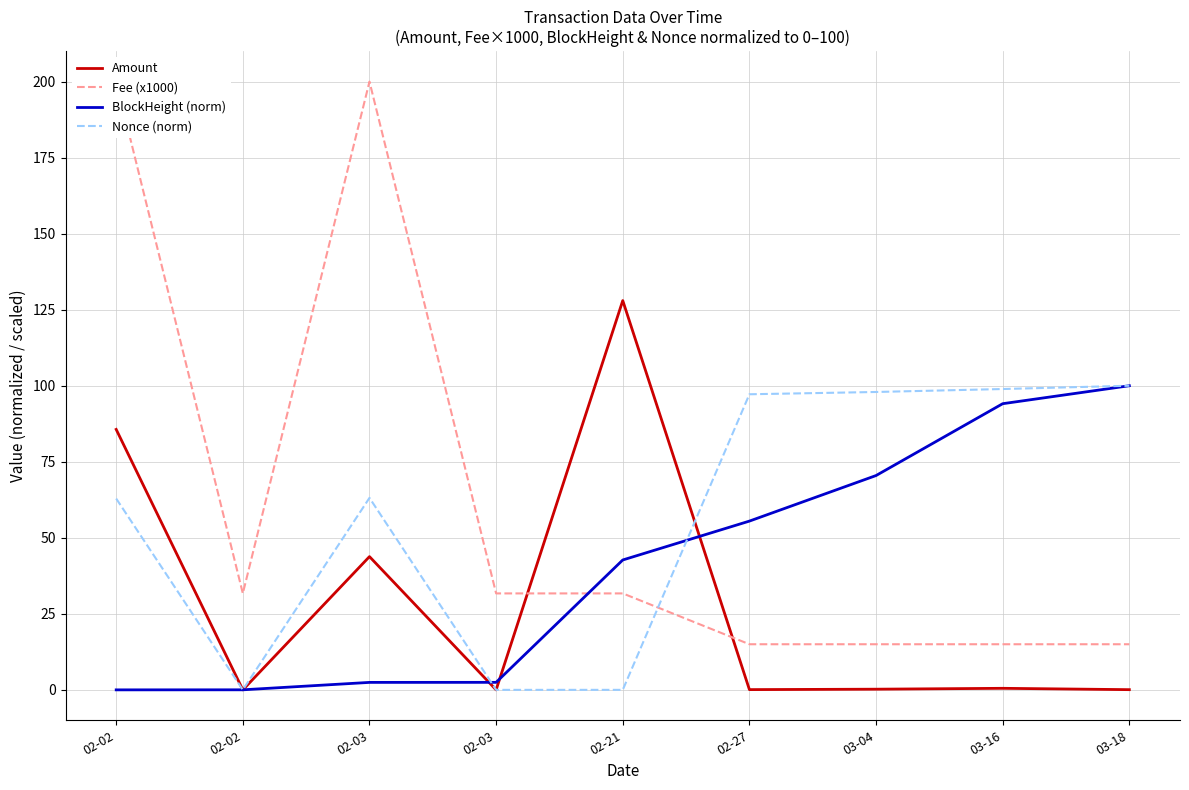

At which category does the chart reach its peak across all series?

02-02